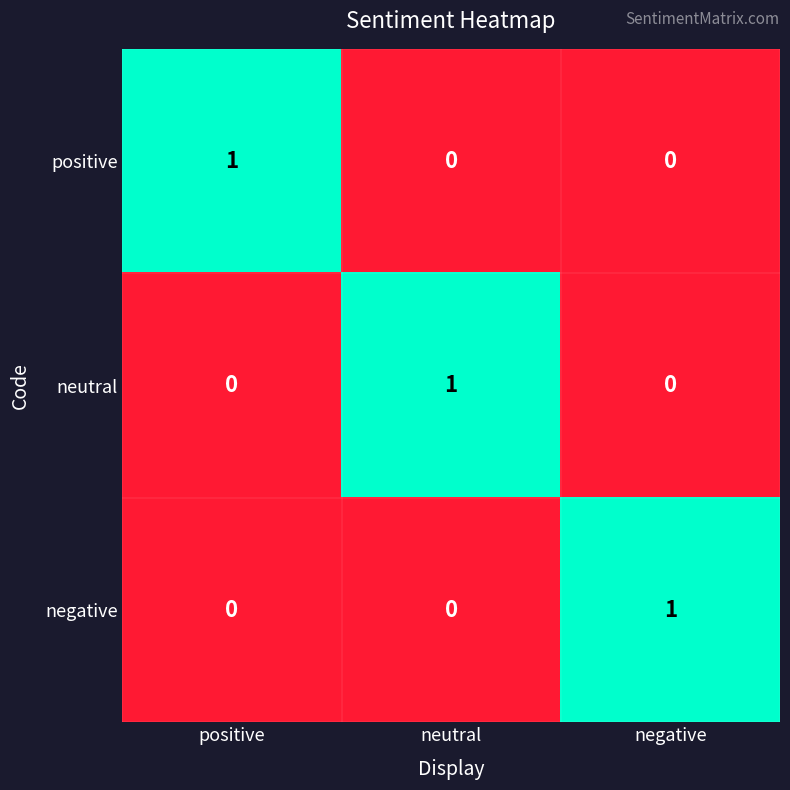

At how many categories does at least one series exceed 0?

3